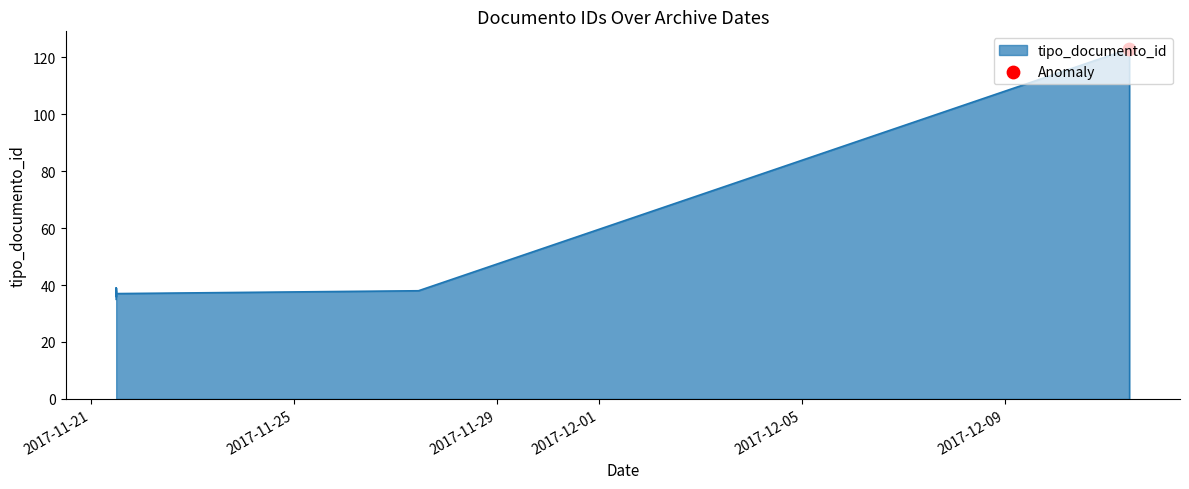

What is the change in value from 2017-11-21 11:59:06 to 2017-12-11 10:53:53?

+84